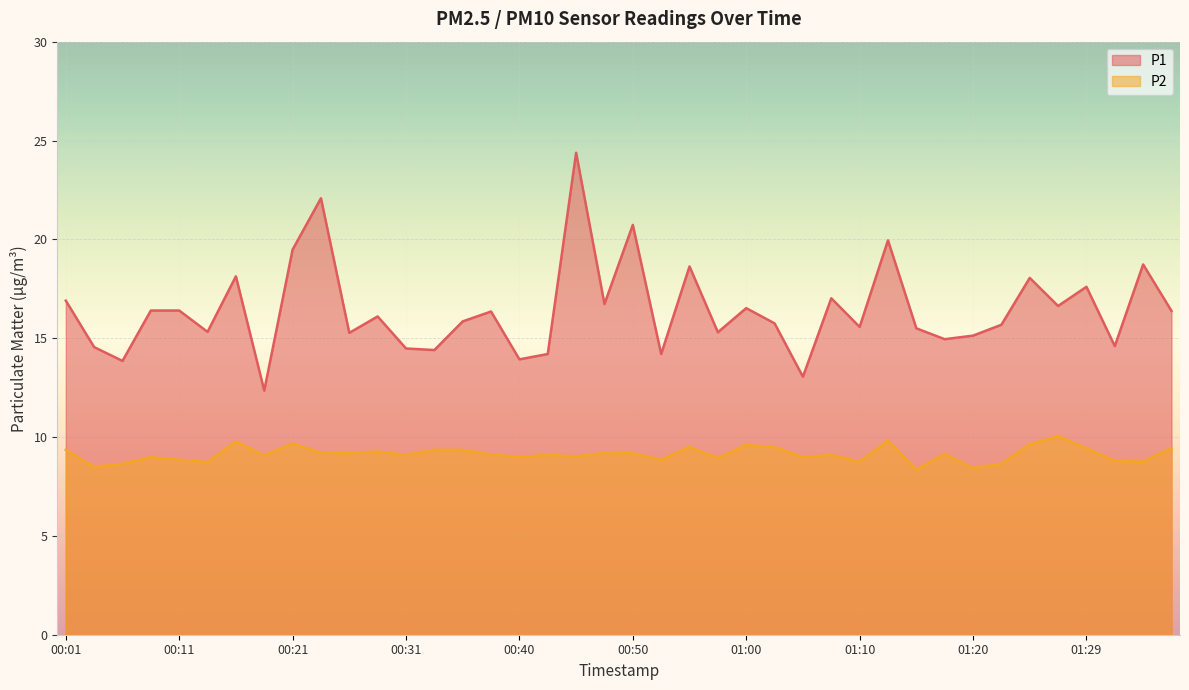

What is the minimum value for P2?

8.3